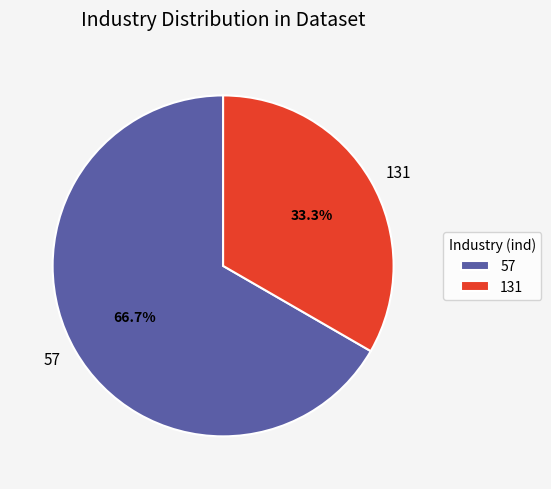

What percentage is the 57 slice, to the nearest percent?

67%